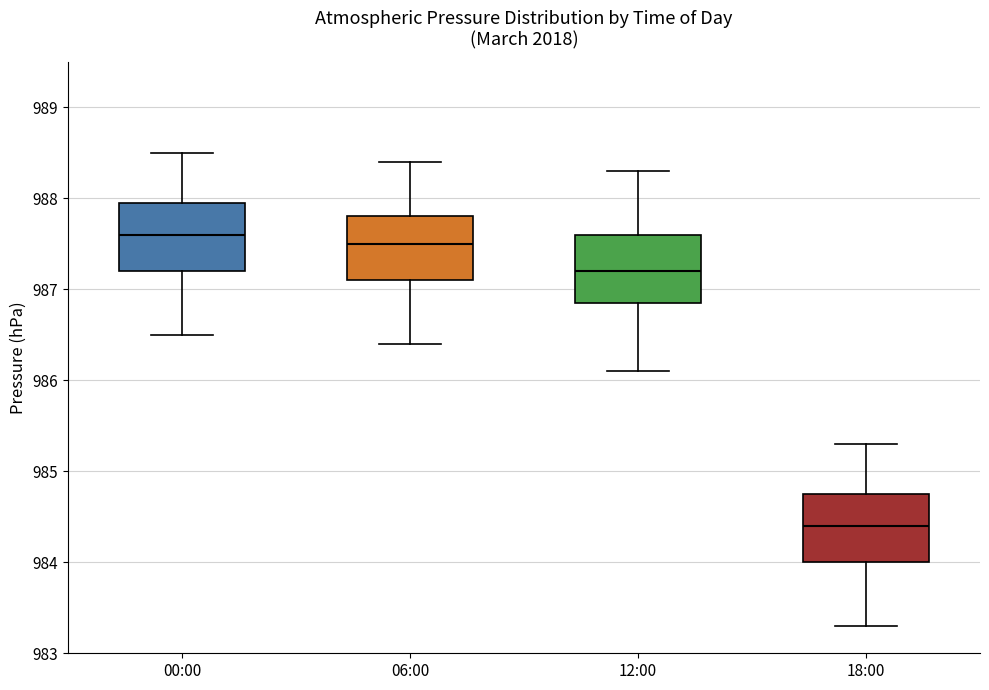

Reading left to right, read every box against the y-axis: the position of its median line, the range the box covers, and the ends of its whiskers. The values are not printed on the chart, so give them approximately, as read against the axis.

00:00: median 987.6, box 987.2 to 988.0, whiskers 986.5 to 988.5
06:00: median 987.5, box 987.1 to 987.8, whiskers 986.4 to 988.4
12:00: median 987.2, box 986.9 to 987.6, whiskers 986.1 to 988.3
18:00: median 984.4, box 984.0 to 984.8, whiskers 983.3 to 985.3